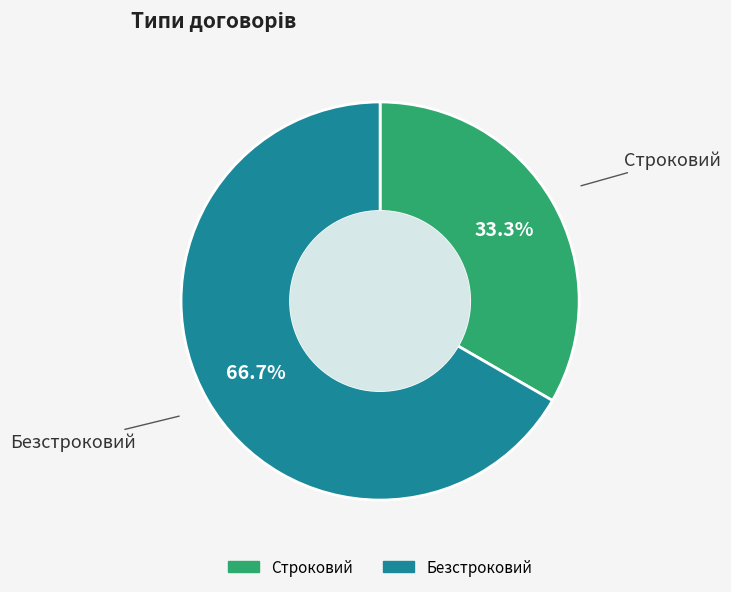

Rank the categories by value from highest to lowest.

Безстроковий, Строковий